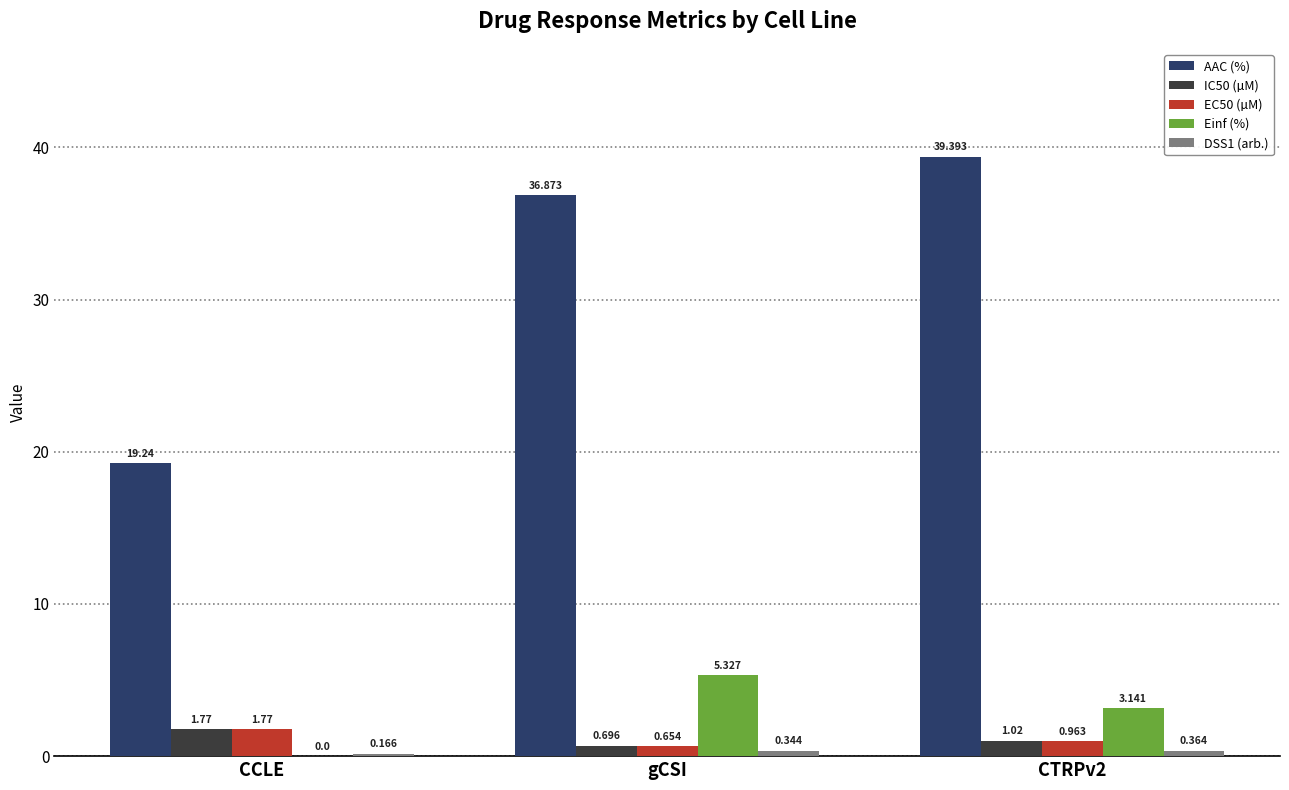

Where is AAC (%) nearest to the value 29?

gCSI